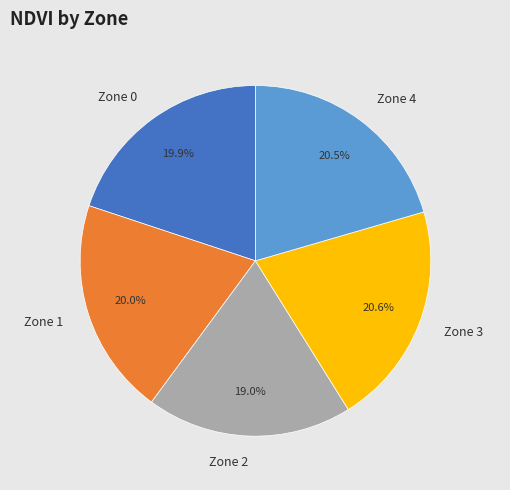

Which category has the smallest portion of the pie?

Zone 2